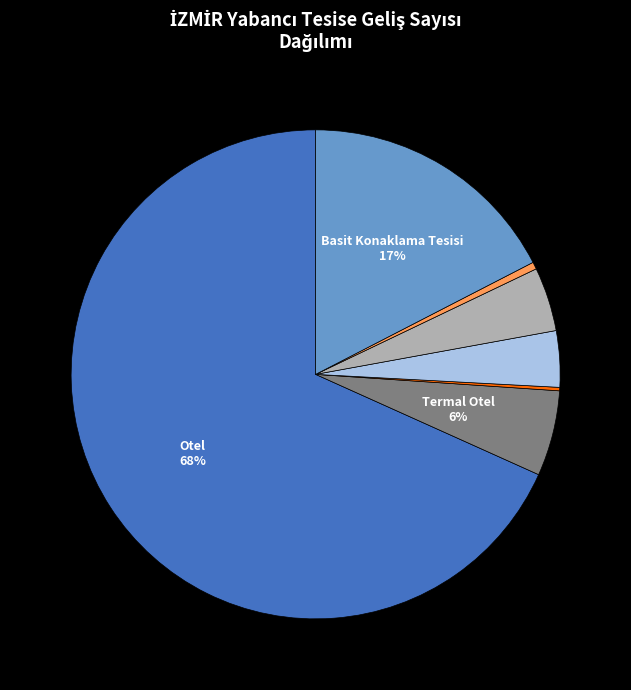

To the nearest percent, what is the average slice percentage?

14%